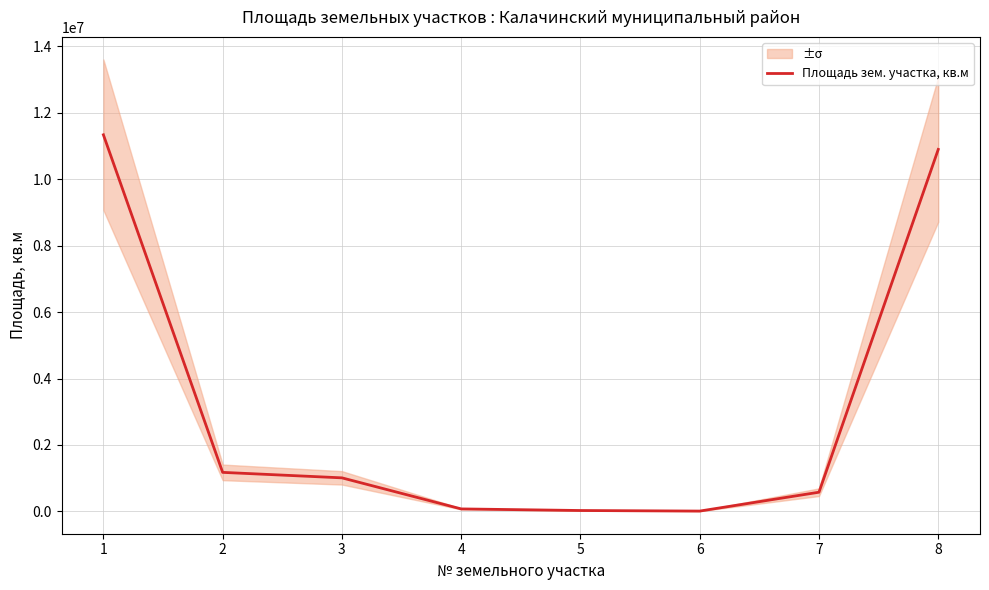

The value at 2 is 729887. True or false?

False